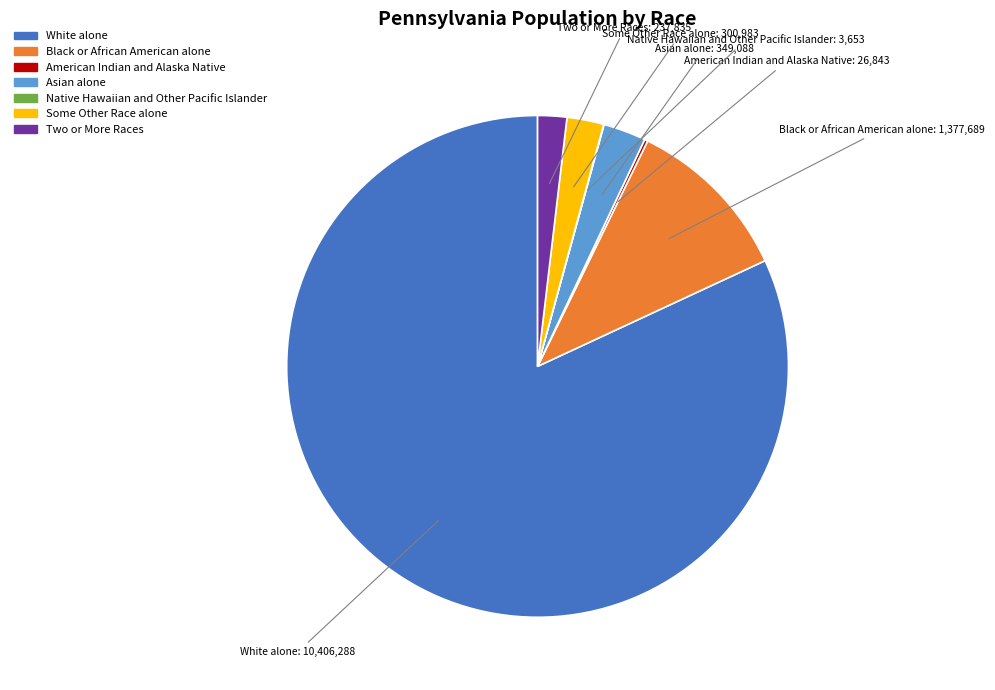

Is there any slice that represents more than half of the pie?

Yes